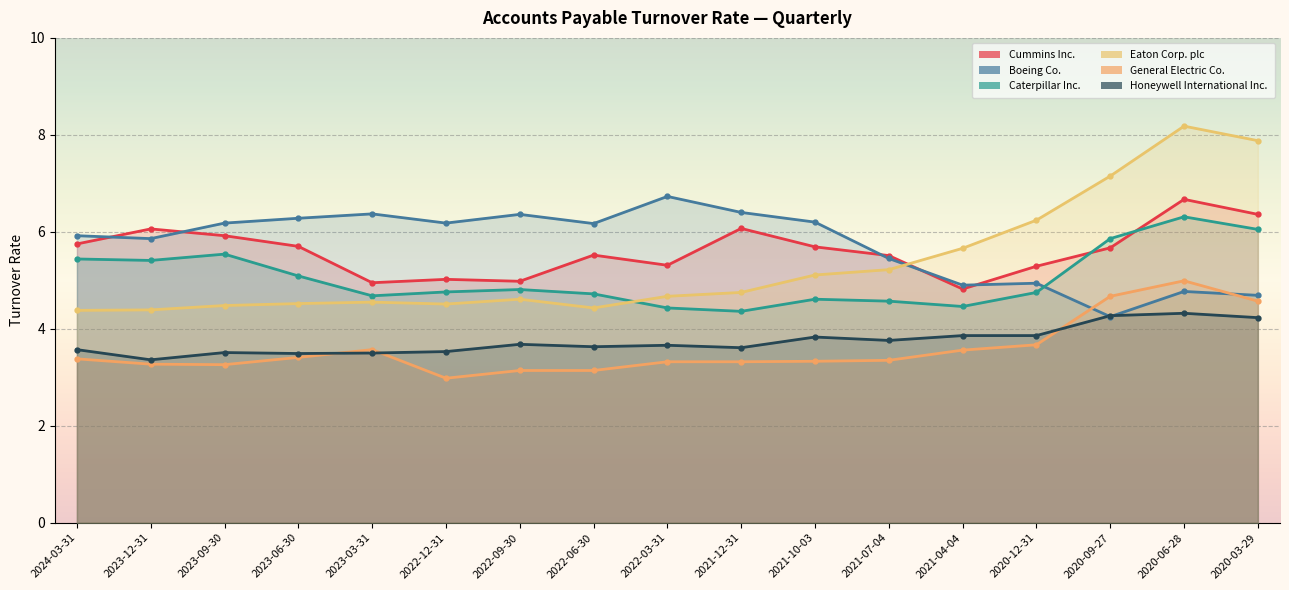

What is the label of the 14th point from the left?

2020-12-31